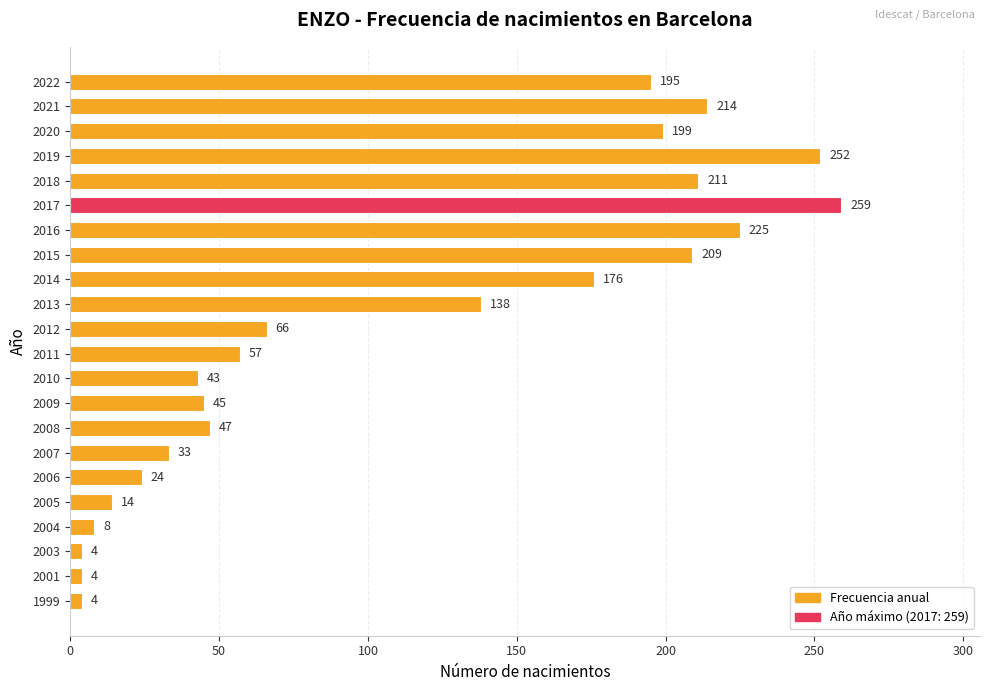

Count the number of categories in the chart.

22